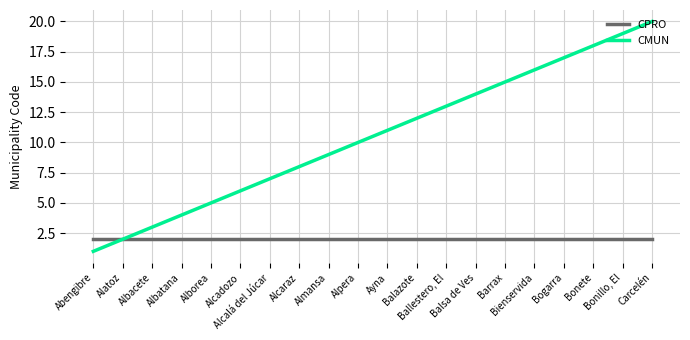

Which series has the widest spread of values?

CMUN